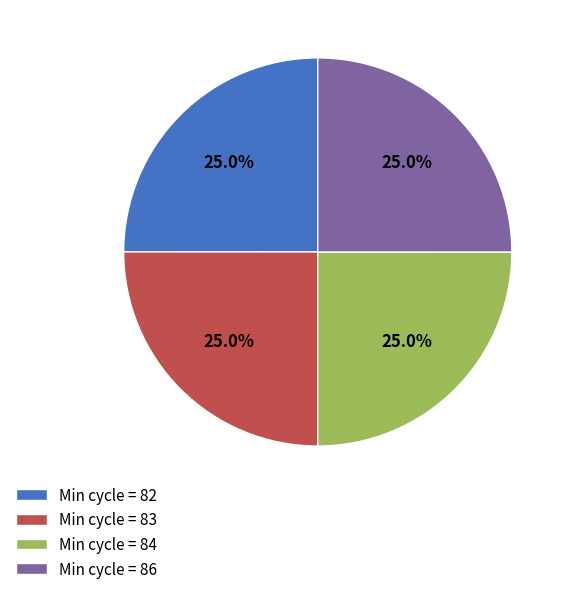

What portion of the pie excludes Min cycle = 84?

75.0%